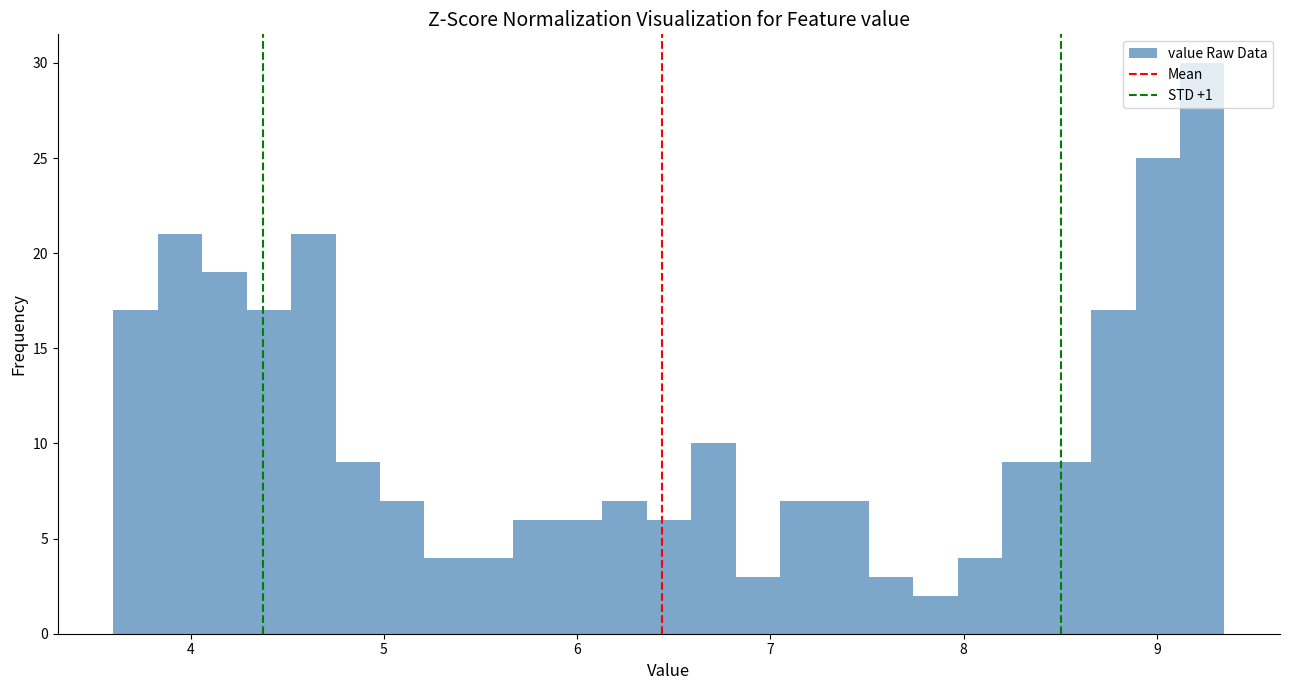

Read against the x-axis, roughly where is the centre of the tallest bar?

9.2